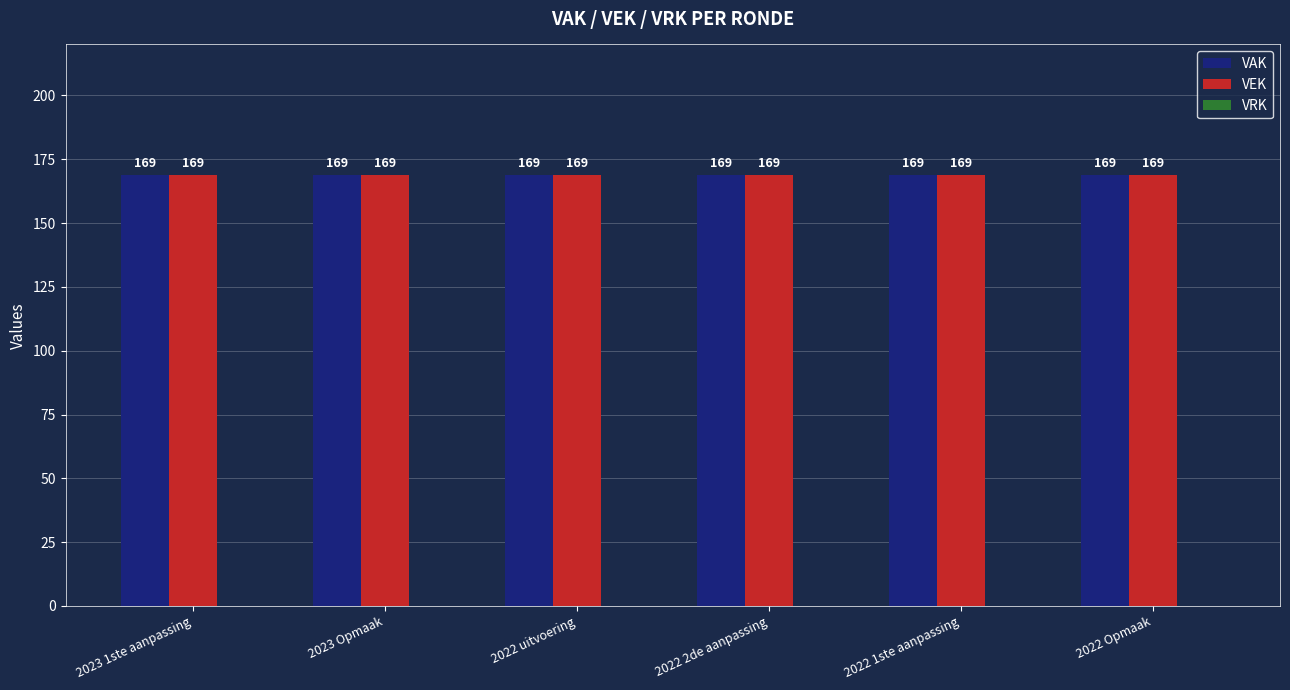

Which series changed the most between 2023 1ste aanpassing and 2022 1ste aanpassing?

VAK